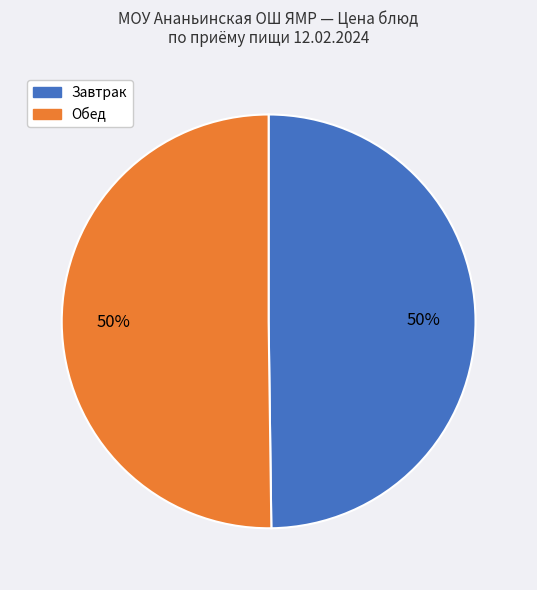

To the nearest percent, what is the average slice percentage?

50%